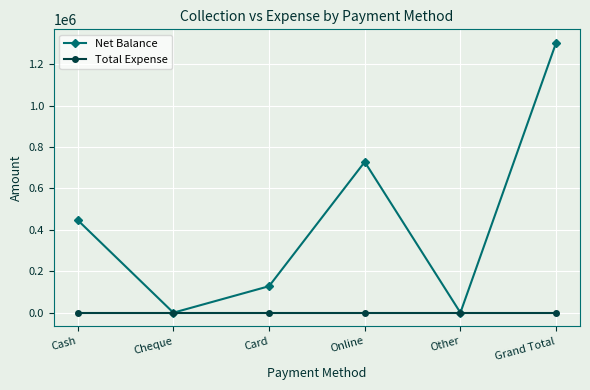

True or false: Net Balance has more than 1 points higher than both neighbors.

False